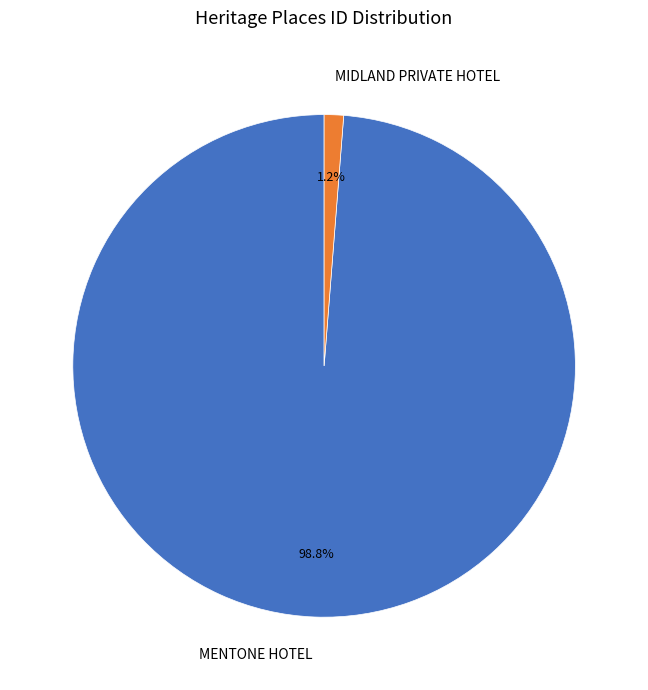

To the nearest percent, what is the difference between the MENTONE HOTEL and MIDLAND PRIVATE HOTEL slice percentages?

98%